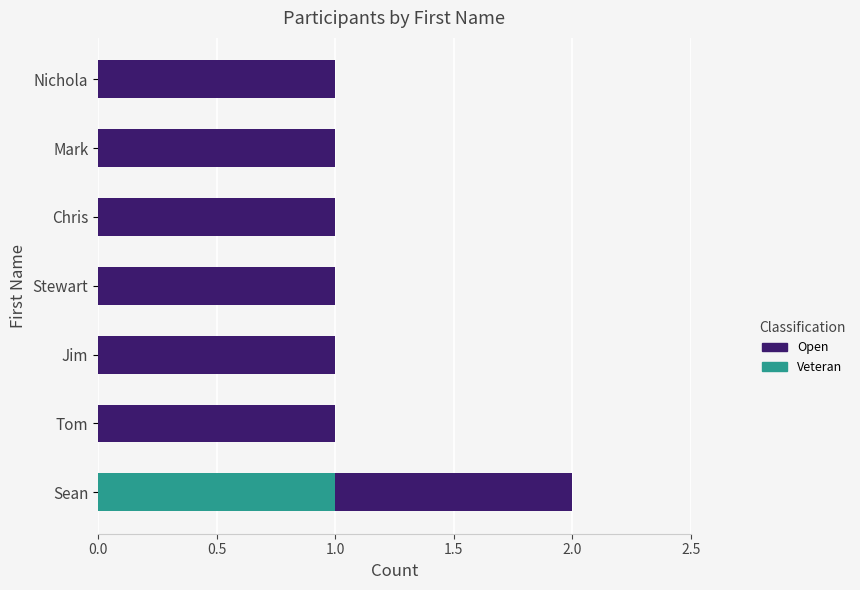

The value of Veteran at Stewart is 1. True or false?

False